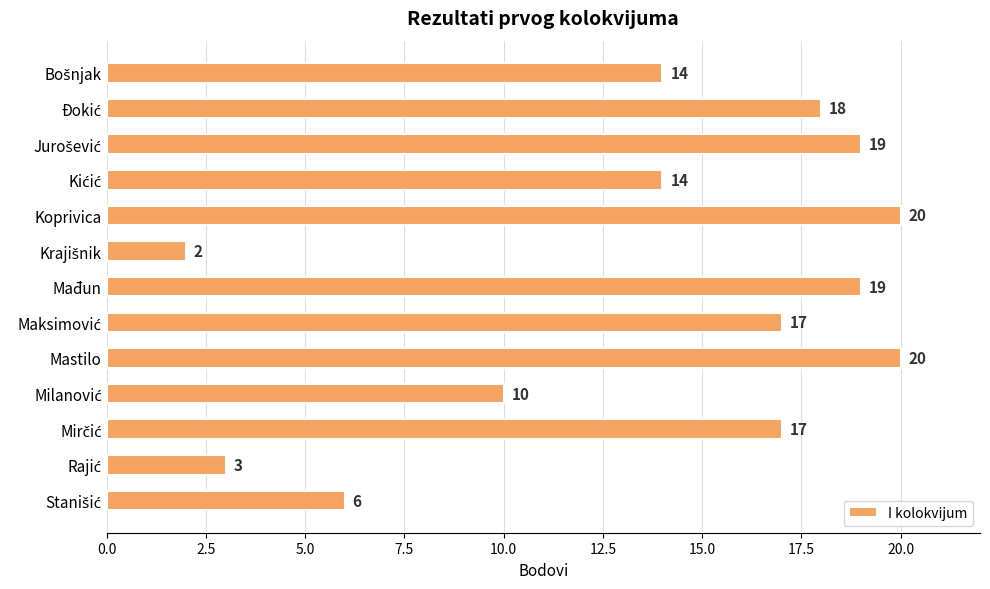

What is the value of the 9th bar from the top?

20